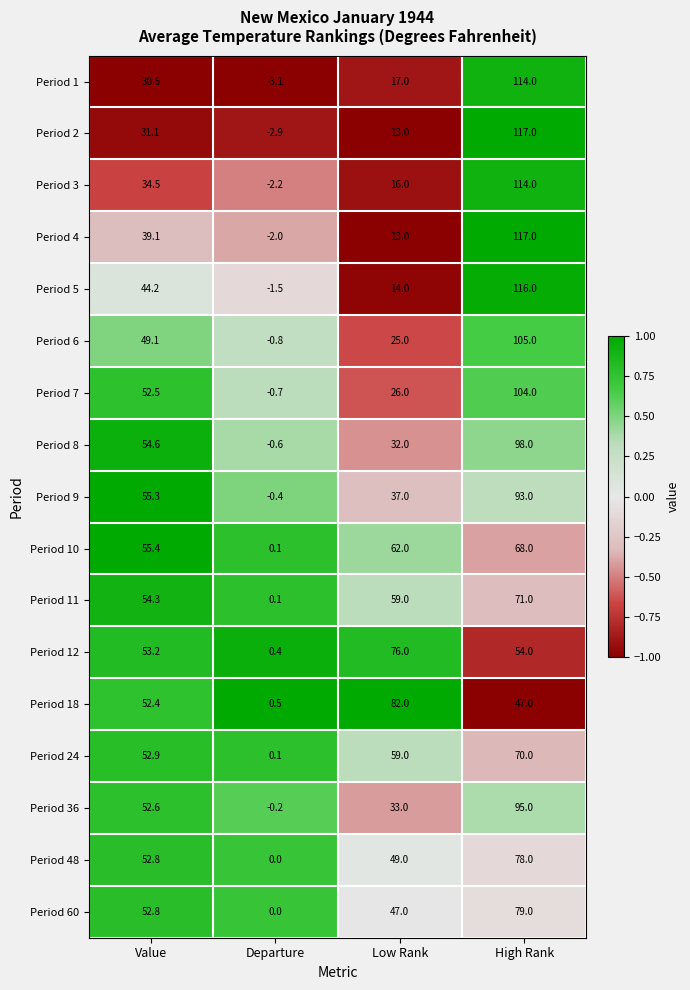

Which series changed the most between Value and High Rank?

Period 2